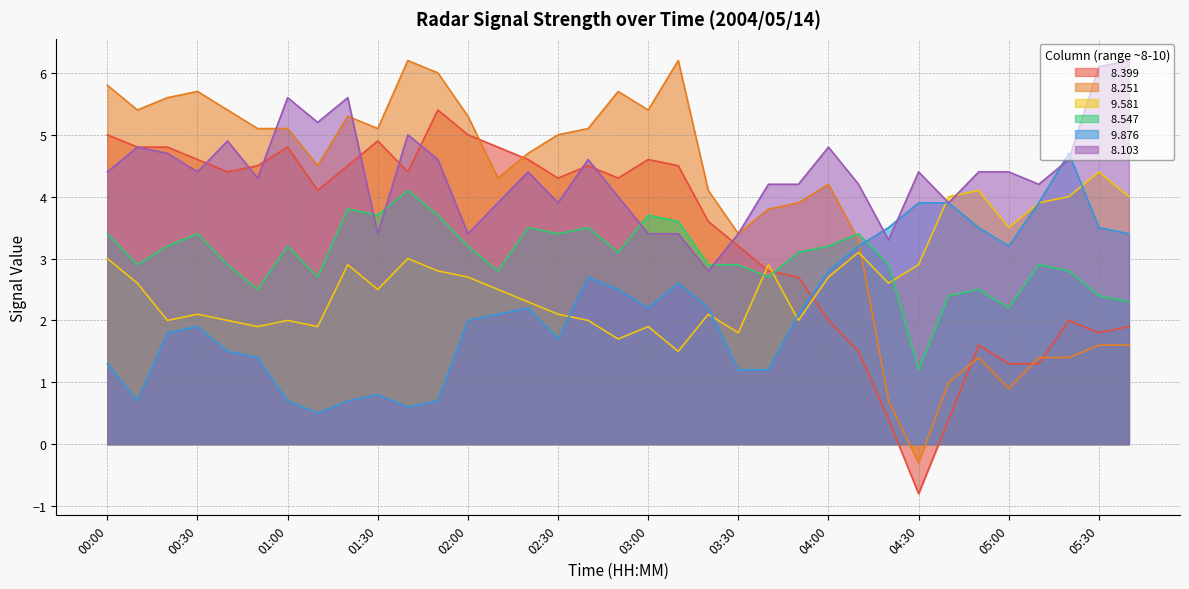

Does the chart have visible grid lines?

Yes